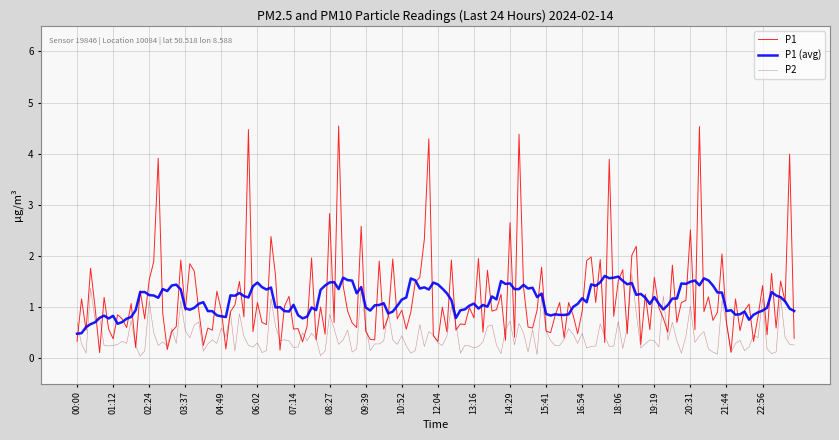

Which series has the largest range (max minus min)?

P1